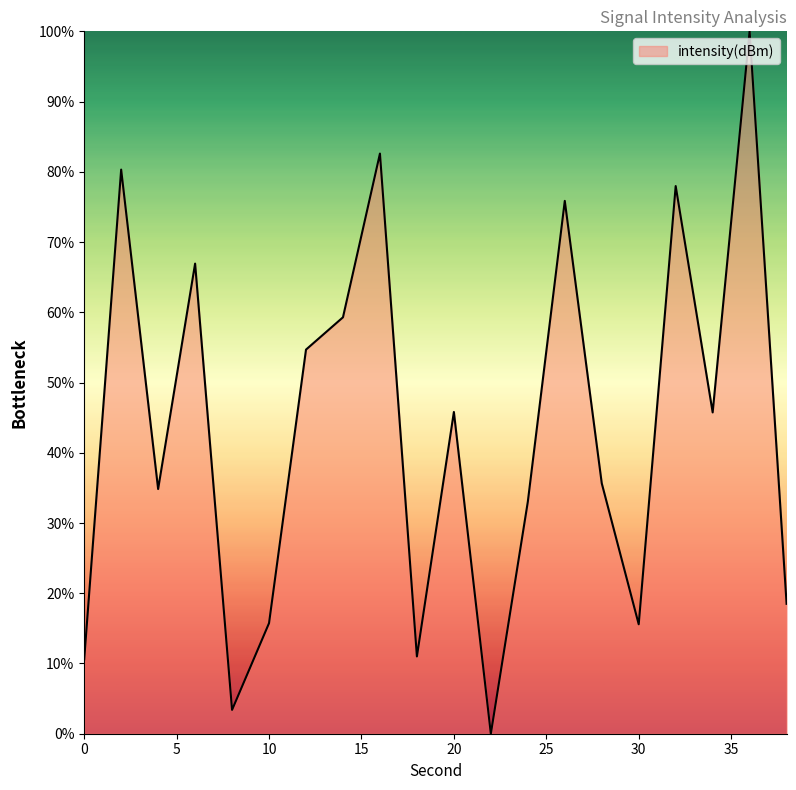

What is the maximum value shown in the chart?

100.0